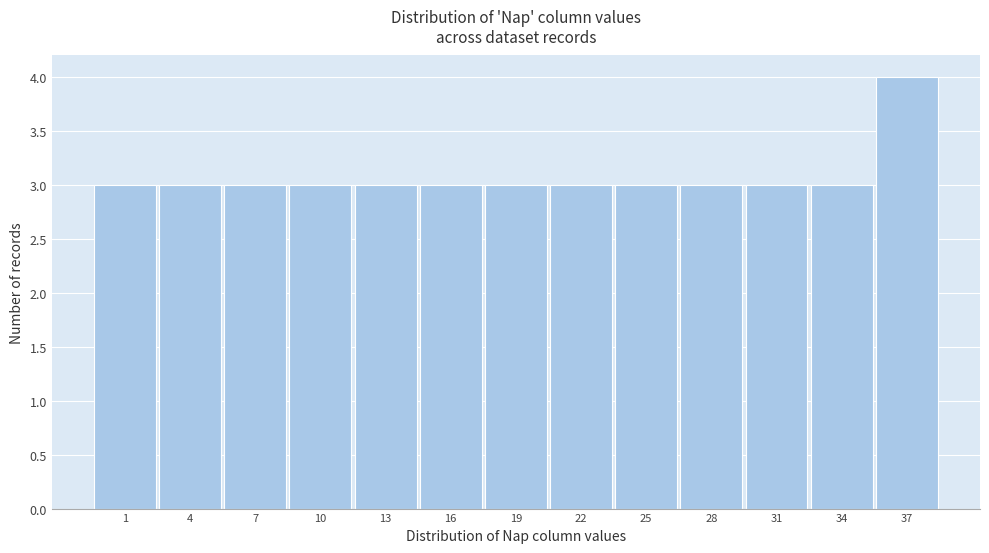

Reading left to right, extract all data points from this chart.

3	3	3	3	3	3	3	3	3	3	3	3	4